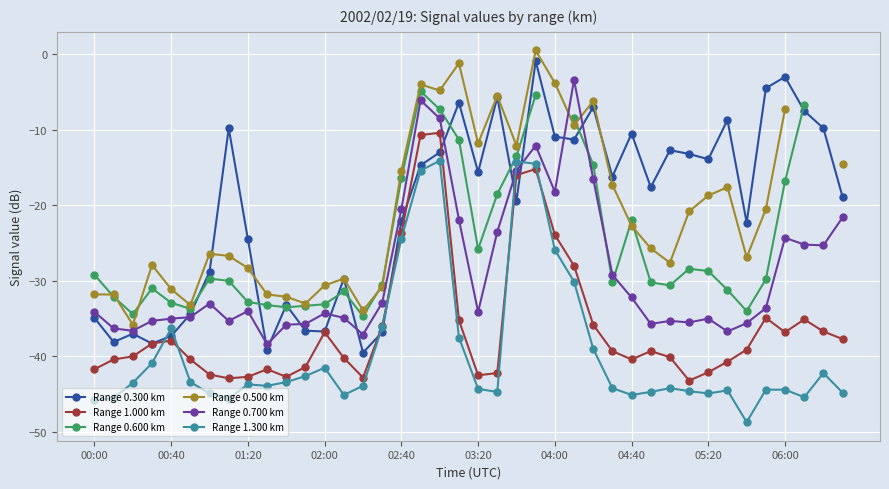

The Range 1.000 km series shows -25.3 at 21. True or false?

False